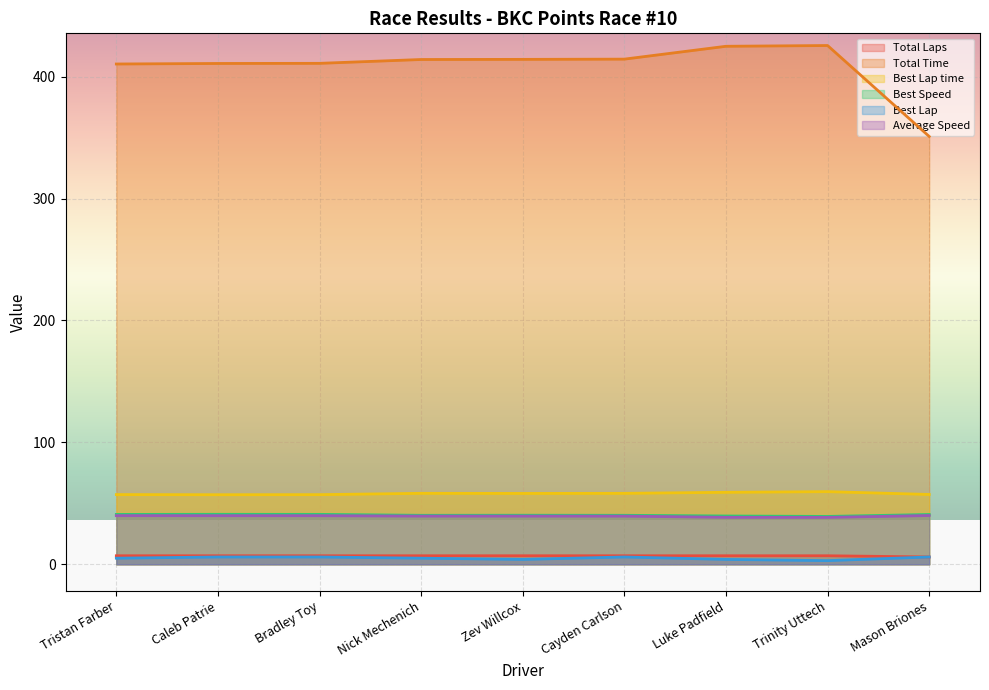

The value of Best Lap at Mason Briones is 2.0. True or false?

False